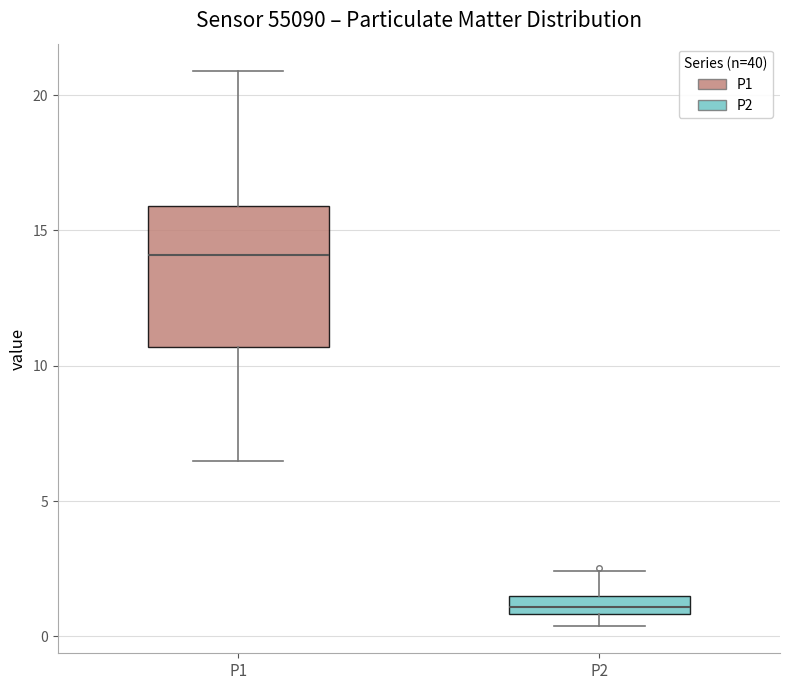

Where does the median line of the box for P1 sit on the y-axis? The values are not printed on the chart, so give them approximately, as read against the axis.

14.0